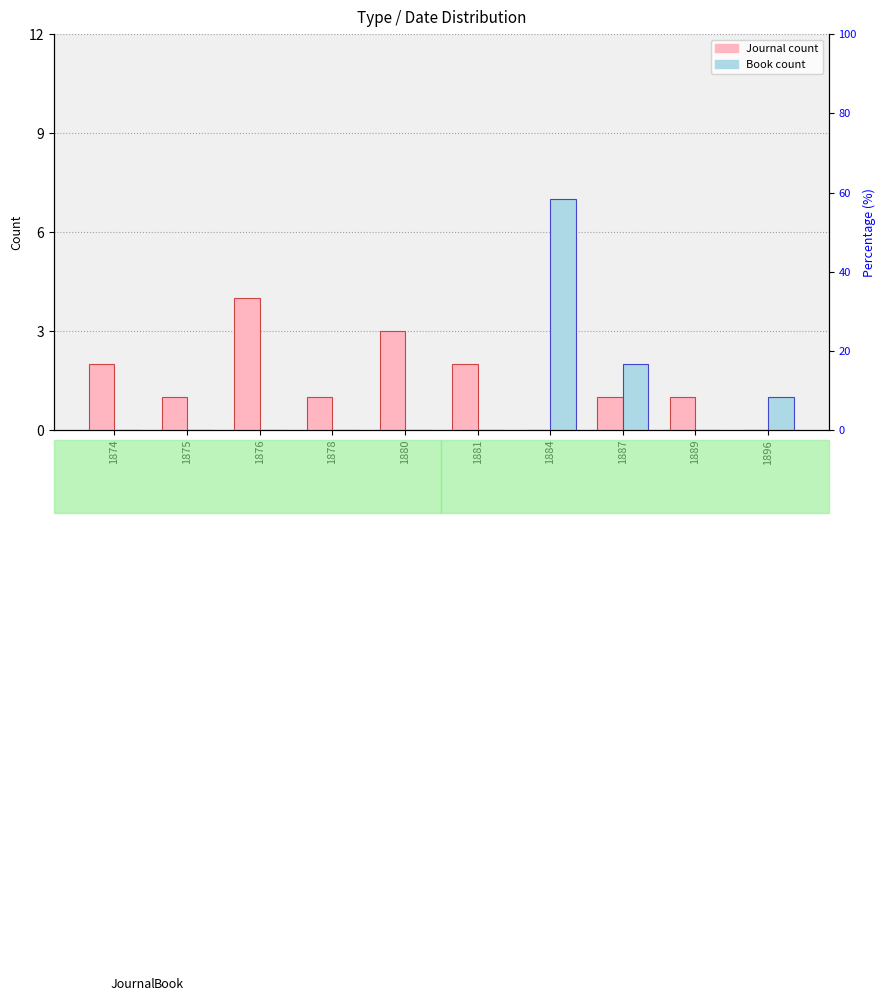

Which series has the widest spread of values?

Book